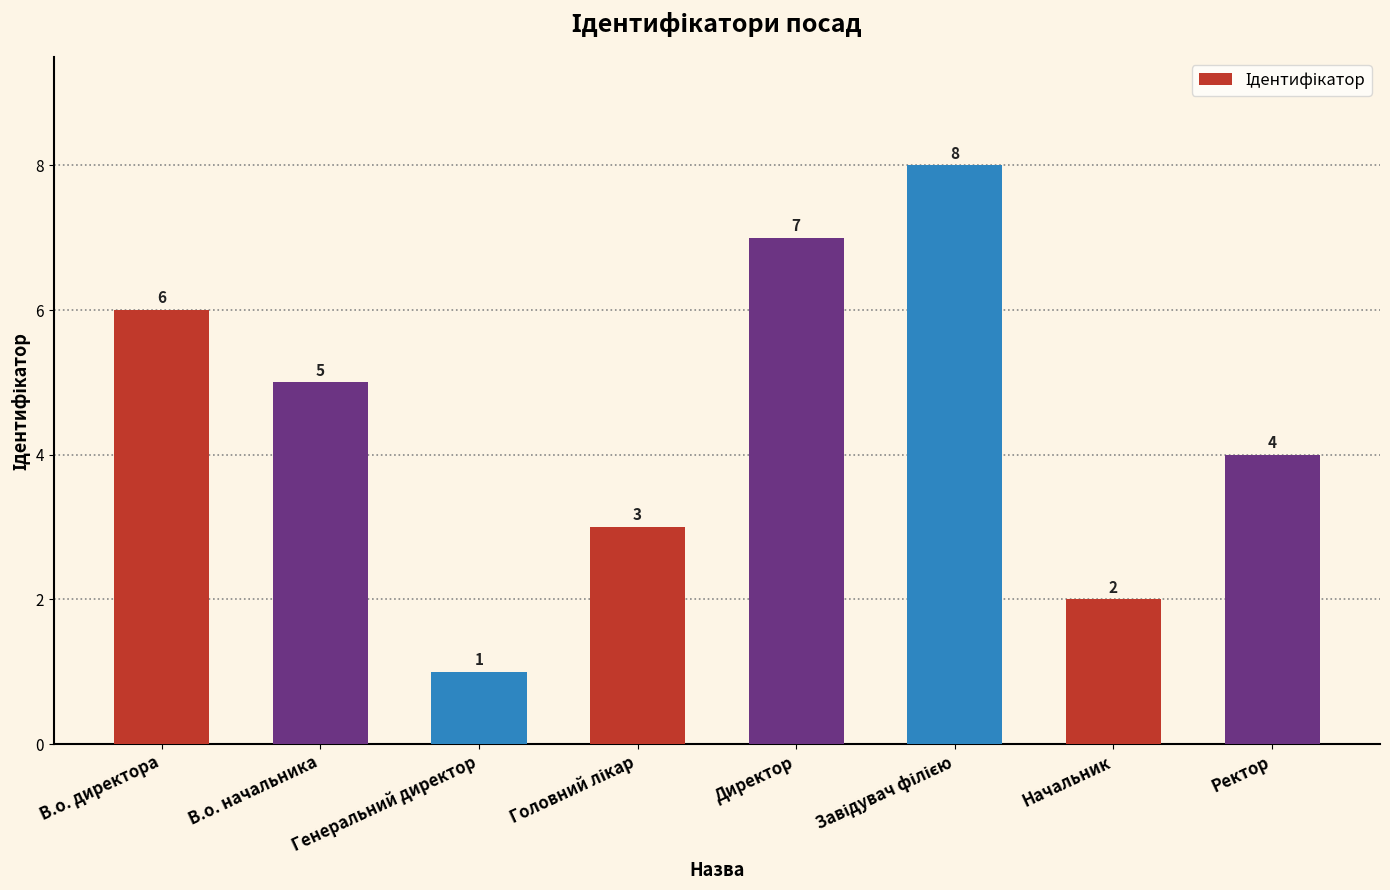

Which category has the lowest value across all series?

Генеральний директор